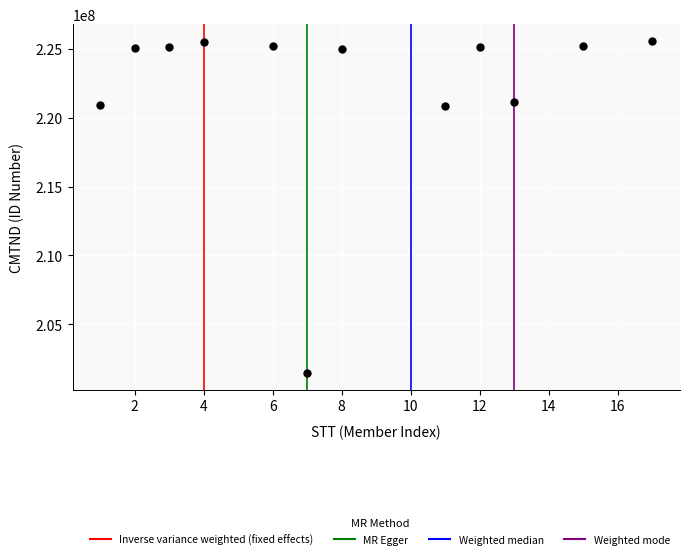

What is the range of Y values (max minus min)?

24143178